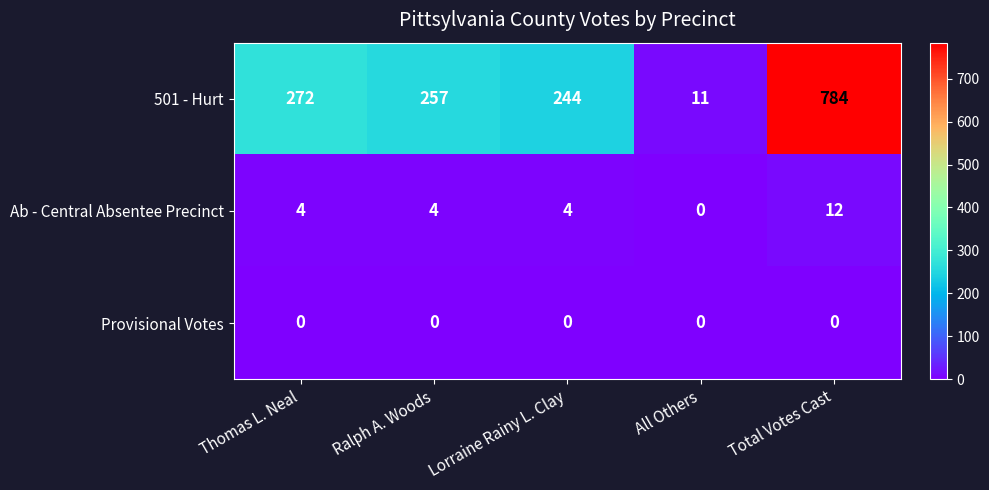

Reading left to right, extract all data points from this chart.

501 - Hurt: Thomas L. Neal=272	Ralph A. Woods=257	Lorraine Rainy L. Clay=244	All Others=11	Total Votes Cast=784
Ab - Central Absentee Precinct: Thomas L. Neal=4	Ralph A. Woods=4	Lorraine Rainy L. Clay=4	All Others=0	Total Votes Cast=12
Provisional Votes: Thomas L. Neal=0	Ralph A. Woods=0	Lorraine Rainy L. Clay=0	All Others=0	Total Votes Cast=0